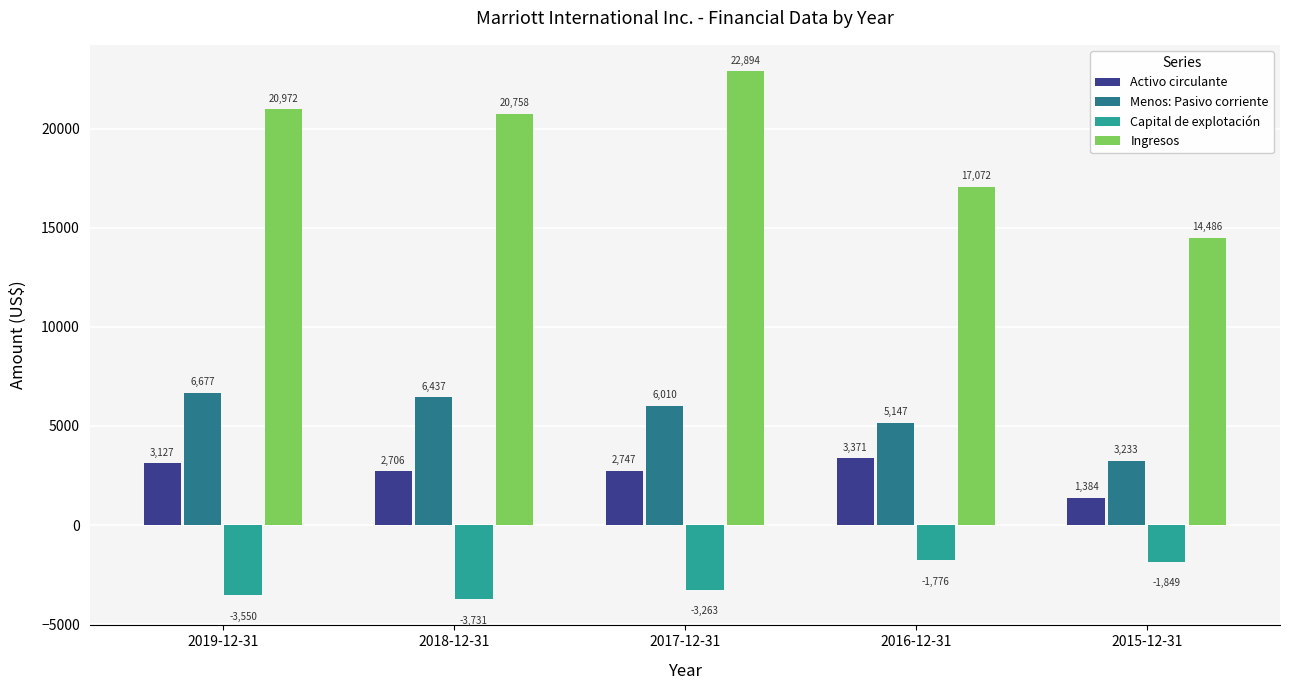

List the labels in order of Ingresos value, smallest first.

2015-12-31, 2016-12-31, 2018-12-31, 2019-12-31, 2017-12-31